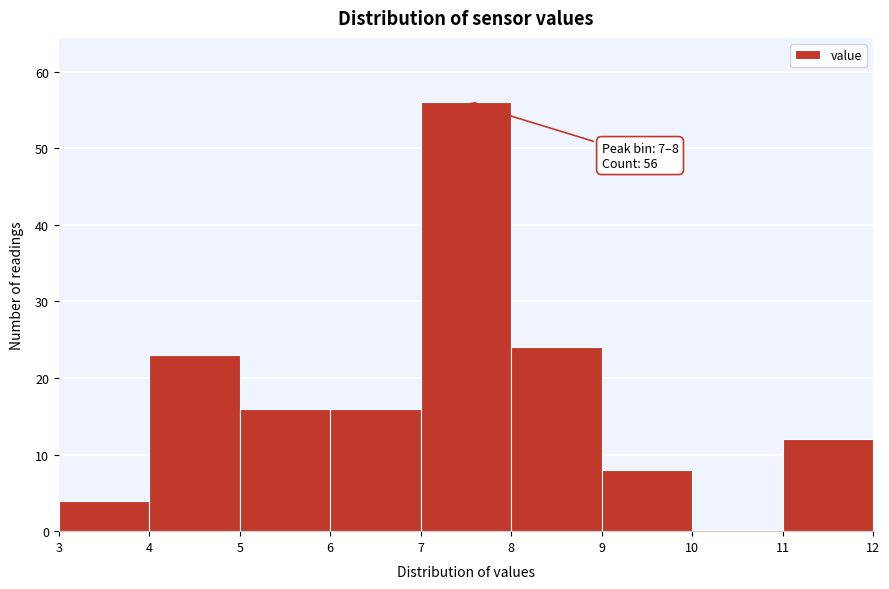

Which range on the x-axis has the tallest bar?

7 to 8